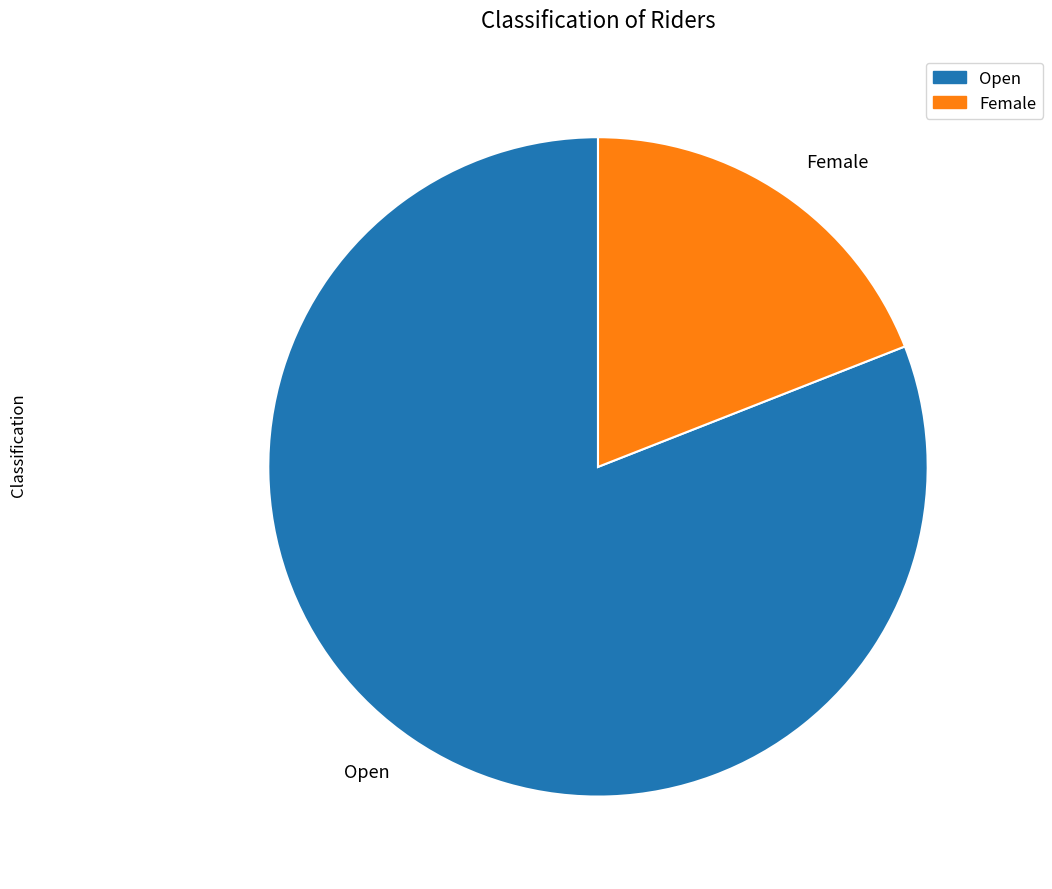

Which category has the biggest portion of the pie?

Open